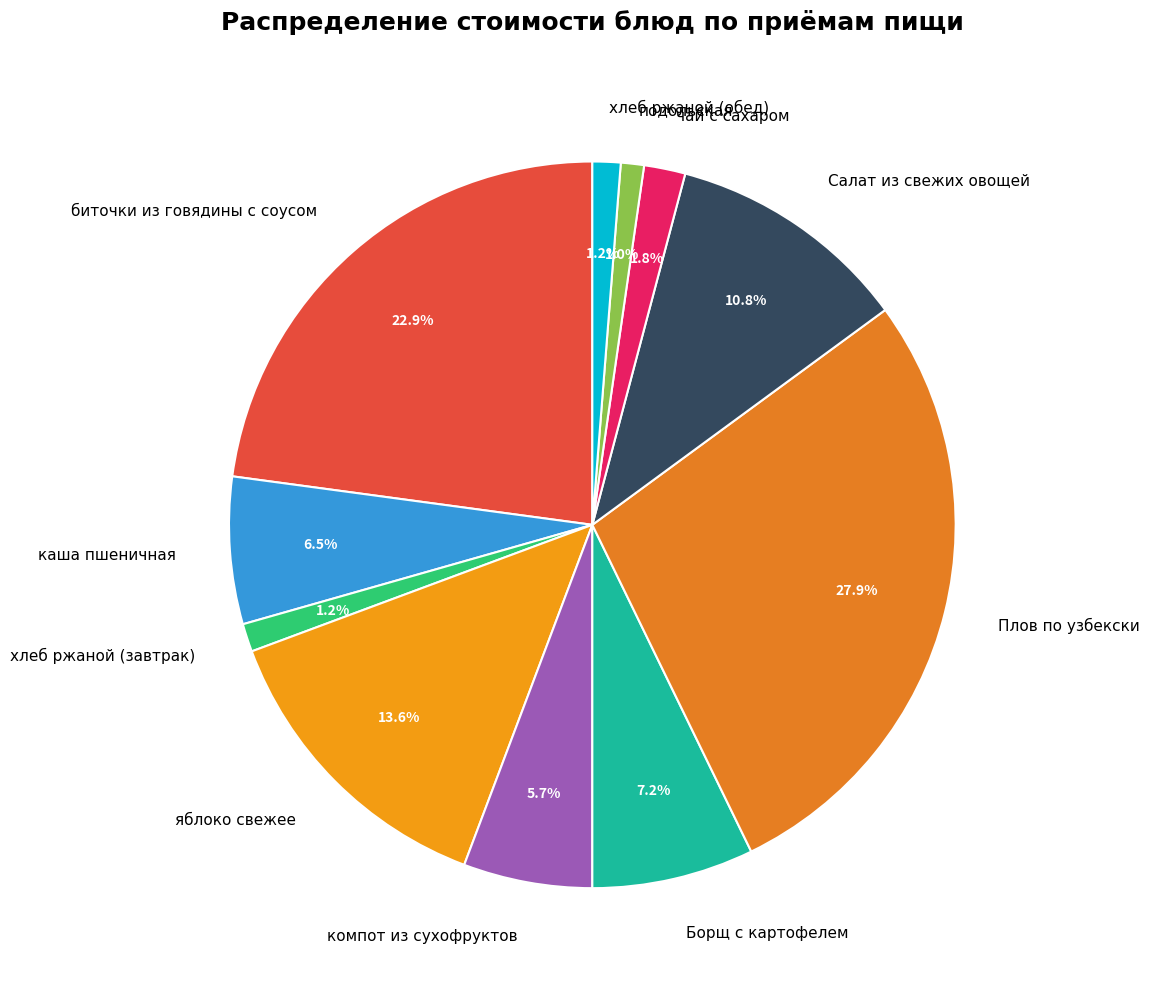

What is the largest slice in the pie chart?

Плов по узбекски